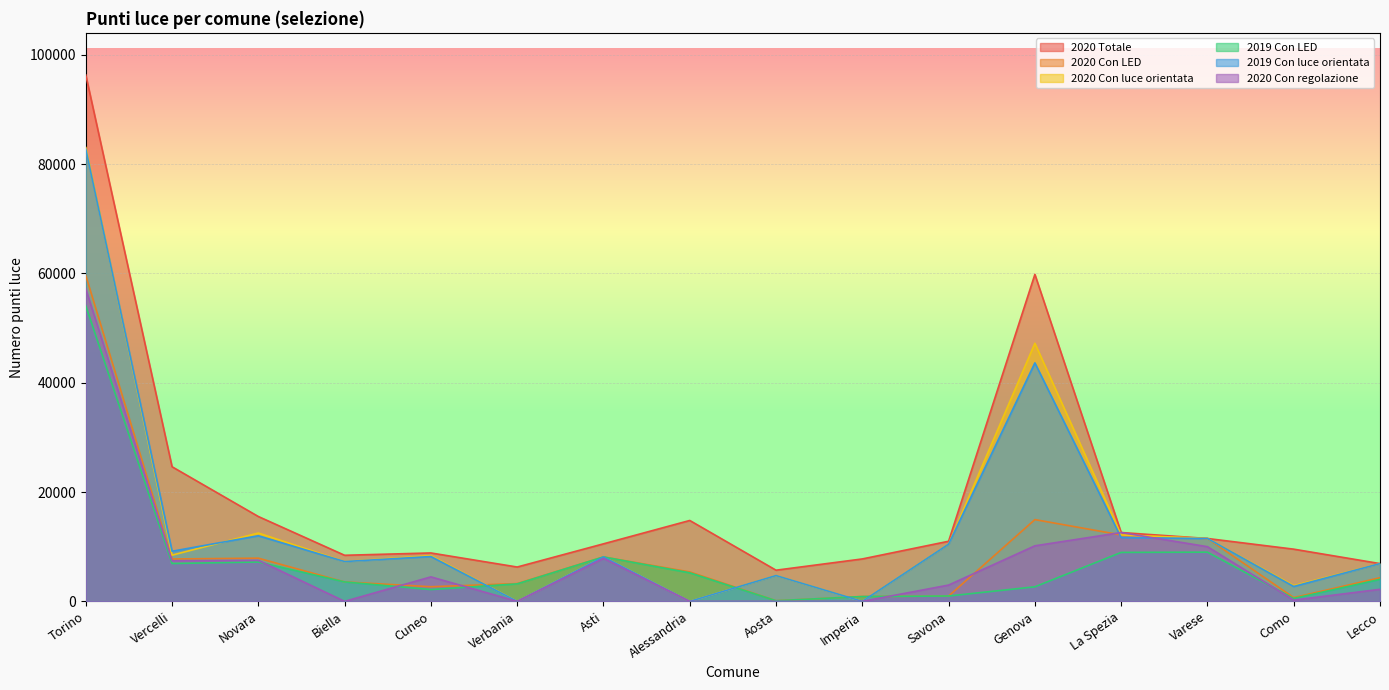

What is the difference between the 2020 Con luce orientata values at Aosta and Cuneo?

3648